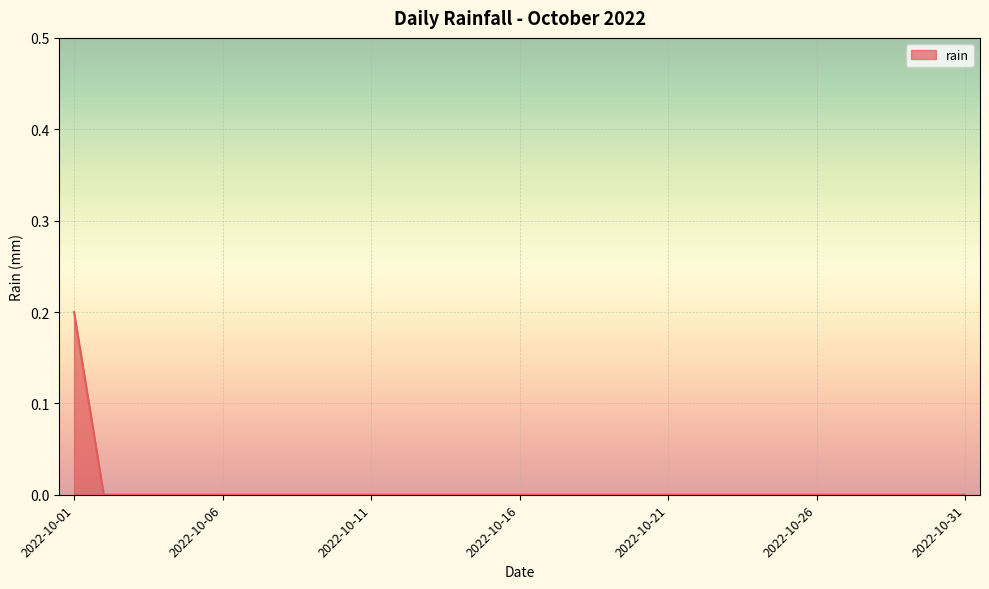

What is the difference between the maximum and minimum values?

0.2